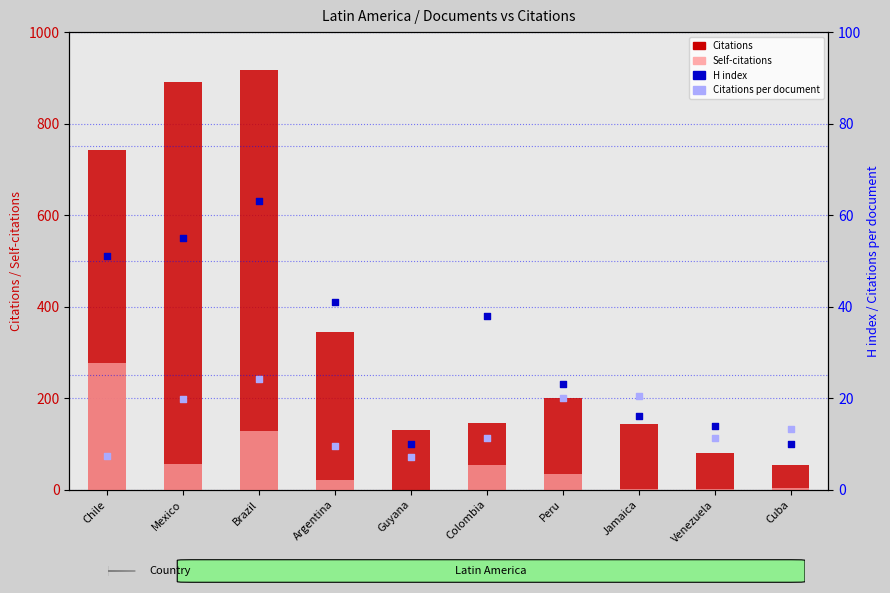

What are all the series names shown in the legend?

Citations, Self-citations, H index, Citations per document